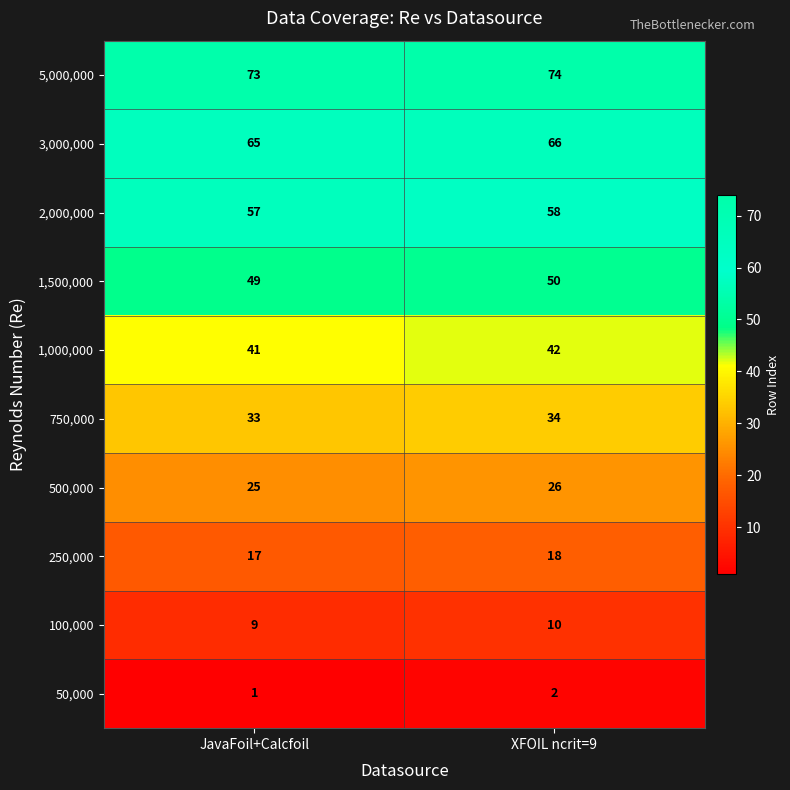

At which category is the sum across all series the highest?

XFOIL ncrit=9